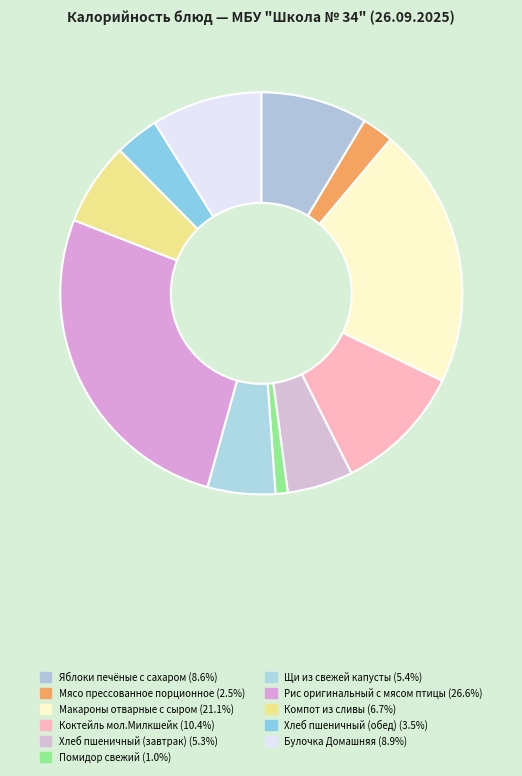

The Щи из свежей капусты slice represents 1% of the pie. True or false?

False